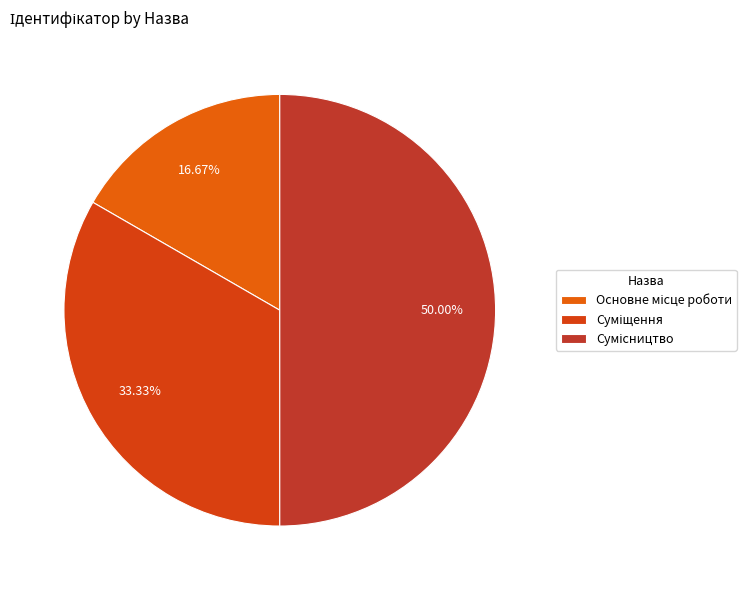

Which has a higher value, Сумісництво or Суміщення?

Сумісництво